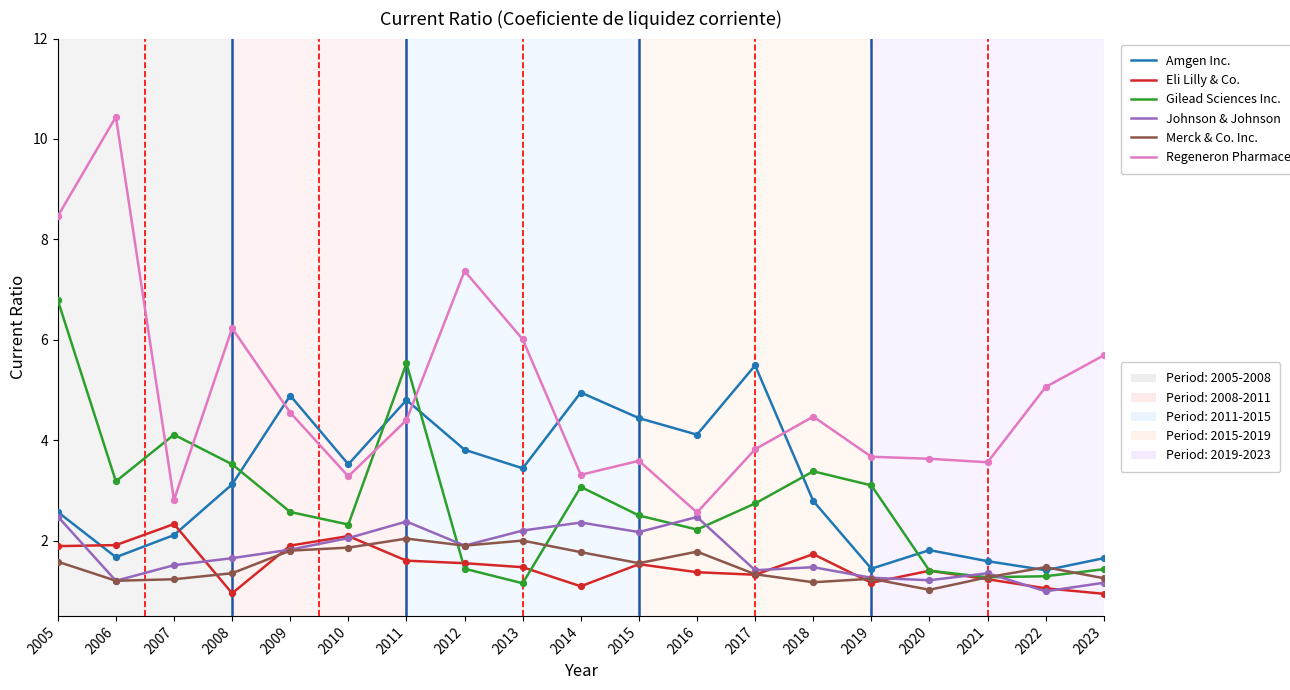

At which category is the sum across all series the highest?

2005